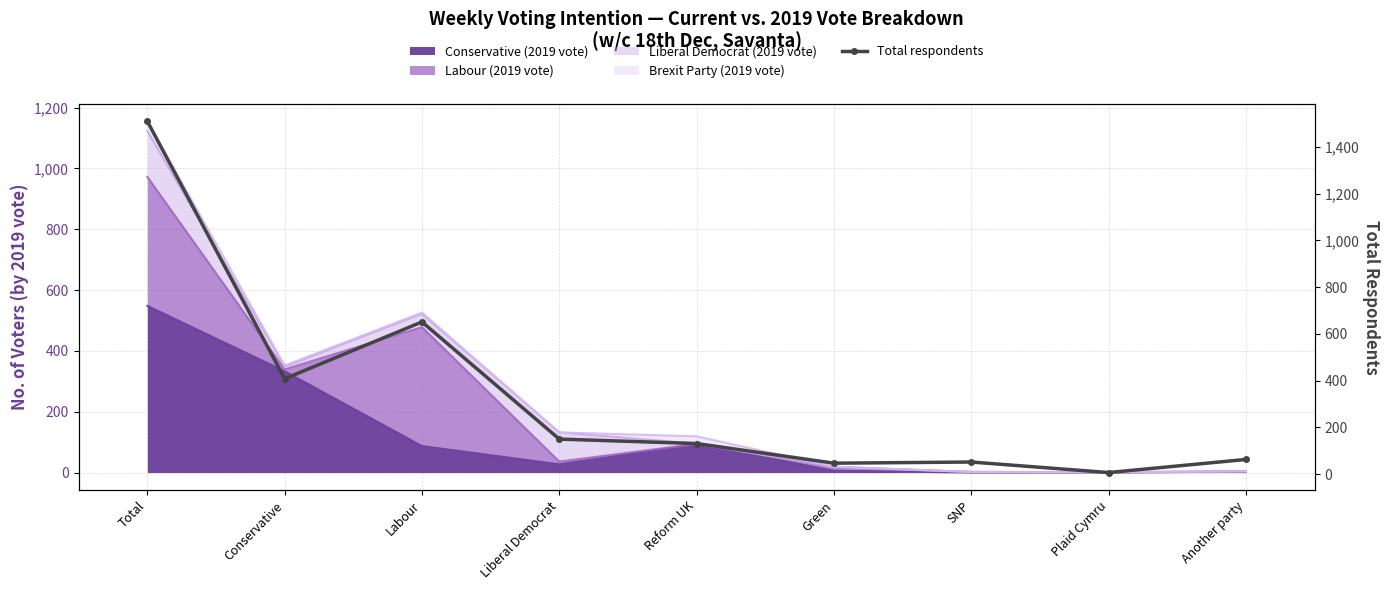

Where is the first local maximum?

Labour